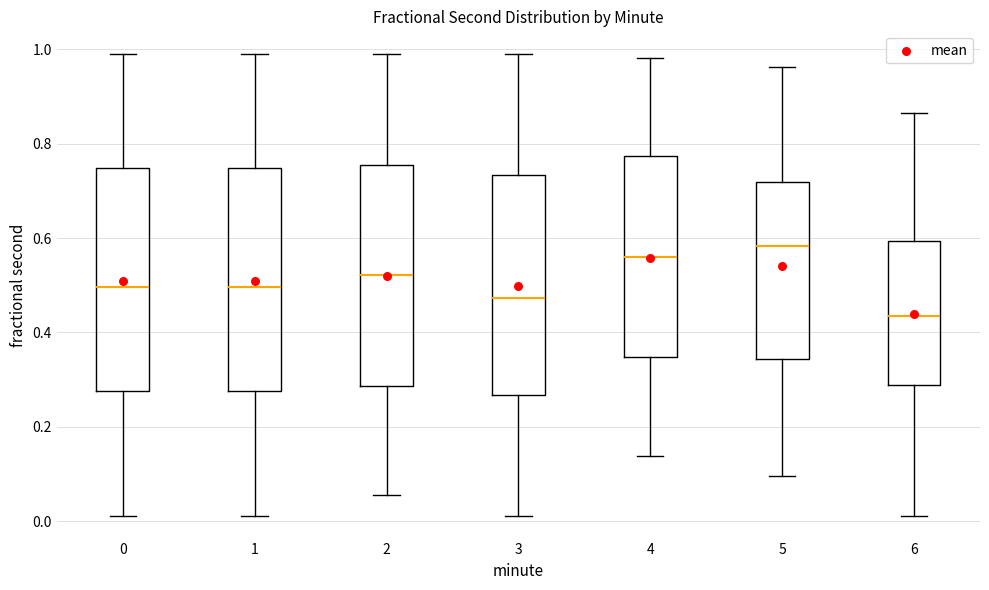

Where is the upper edge of the box at x = 6 on the y-axis? The values are not printed on the chart, so give them approximately, as read against the axis.

0.60